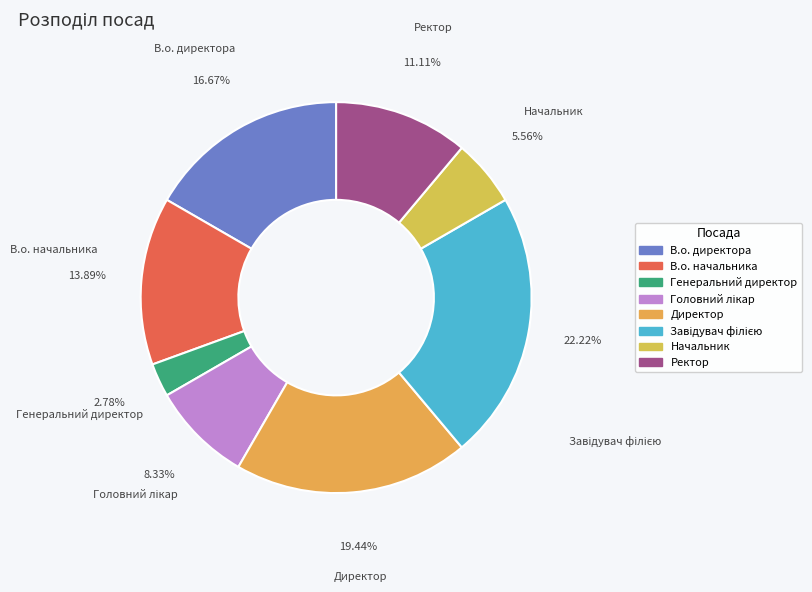

Count the number of slices in the pie.

8